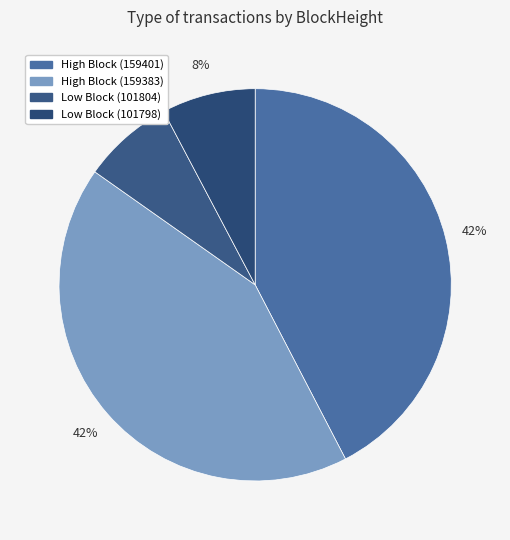

How many segments does this pie chart have?

4